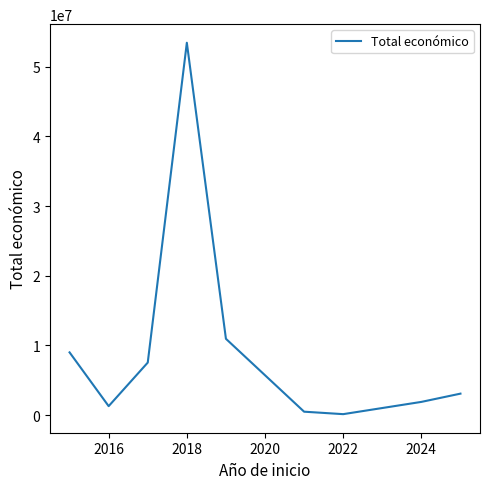

What is the difference between the maximum and minimum values?

53298103